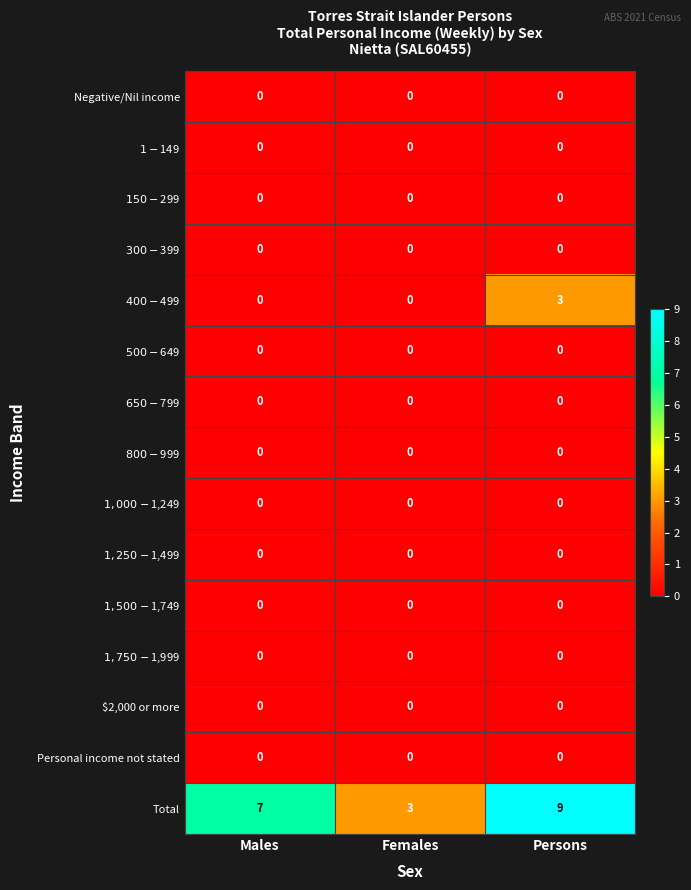

What is the difference between the highest and lowest values at Persons?

9